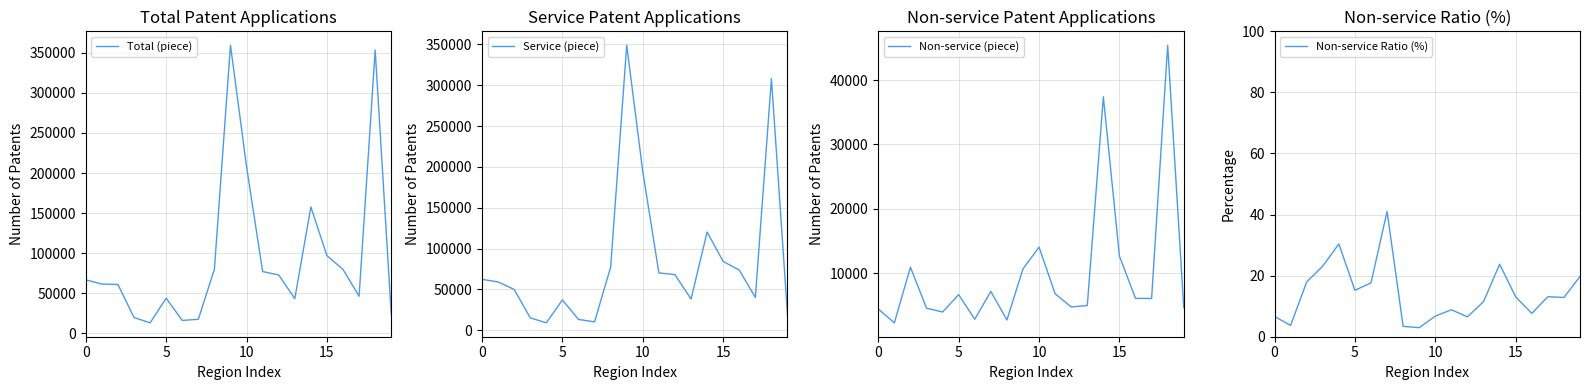

Reading left to right, extract all data points from this chart.

Total (piece): 66719.0	61423.0	60871.0	19708.0	13016.0	43812.0	16040.0	17448.0	79949.0	359565.0	208019.0	77013.0	72761.0	43181.0	157654.0	96827.0	79684.0	46226.0	353497.0	23446.0
Service (piece): 62291.0	59150.0	49951.0	15152.0	9062.0	37153.0	13210.0	10292.0	77233.0	348912.0	193977.0	70218.0	68019.0	38220.0	120245.0	84195.0	73599.0	40169.0	308063.0	18819.0
Non-service (piece): 4428.0	2273.0	10920.0	4556.0	3954.0	6659.0	2830.0	7156.0	2716.0	10653.0	14042.0	6795.0	4742.0	4961.0	37409.0	12632.0	6085.0	6057.0	45434.0	4627.0
Non-service Ratio (%): 6.6	3.7	17.9	23.1	30.4	15.2	17.6	41.0	3.4	3.0	6.8	8.8	6.5	11.5	23.7	13.0	7.6	13.1	12.9	19.7